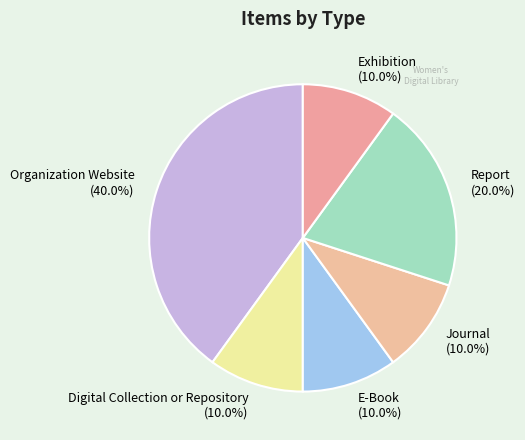

To the nearest percent, what is the combined percentage of Organization Website and Report?

60%